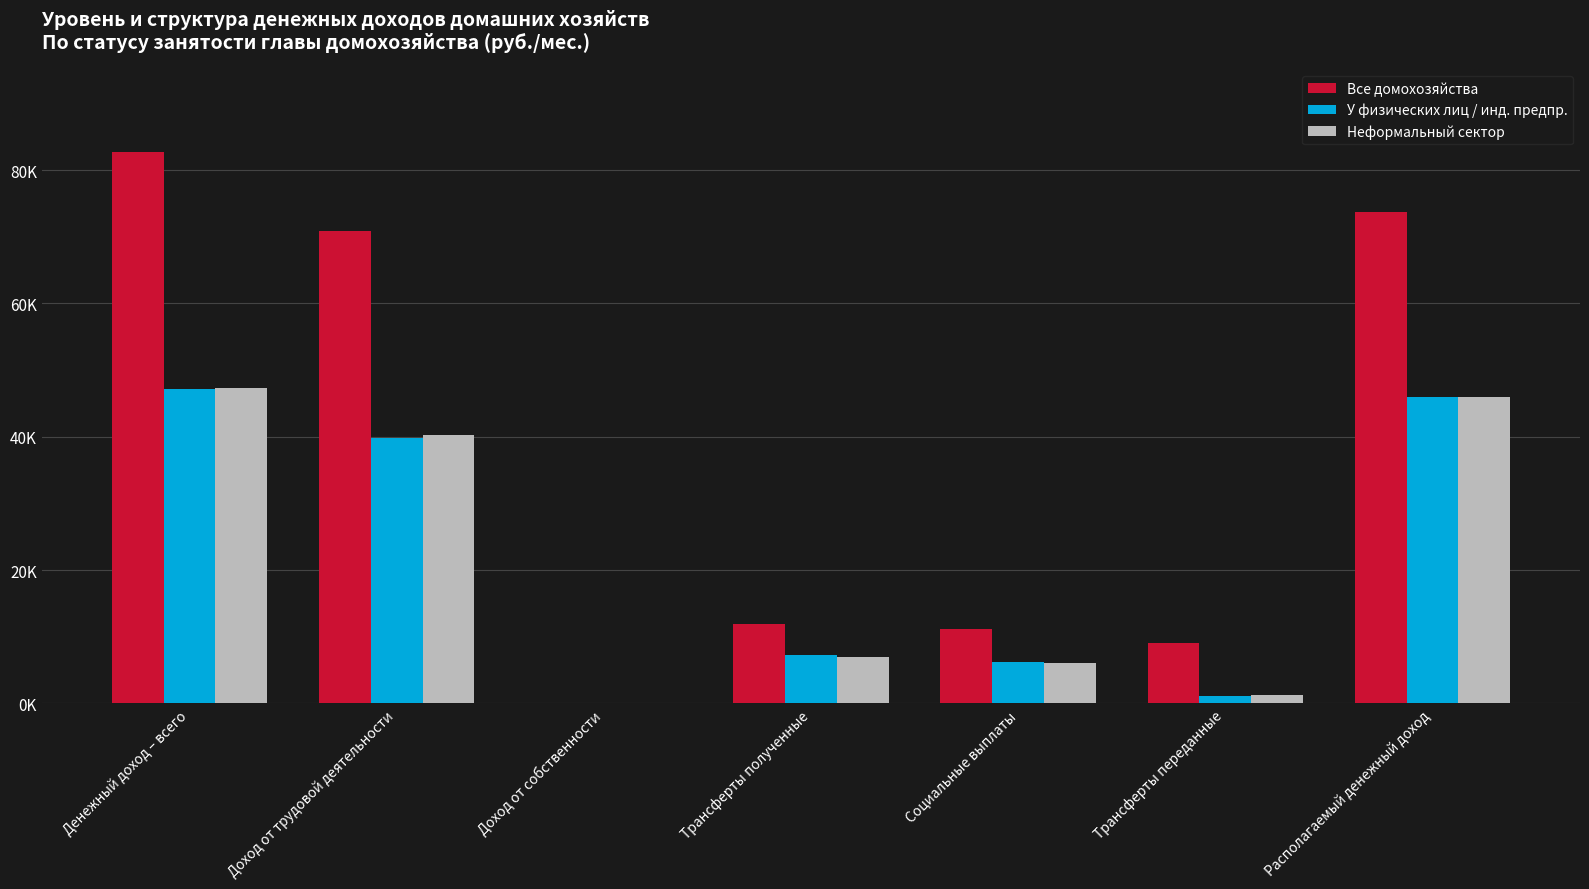

Does the chart contain stacked bars?

No